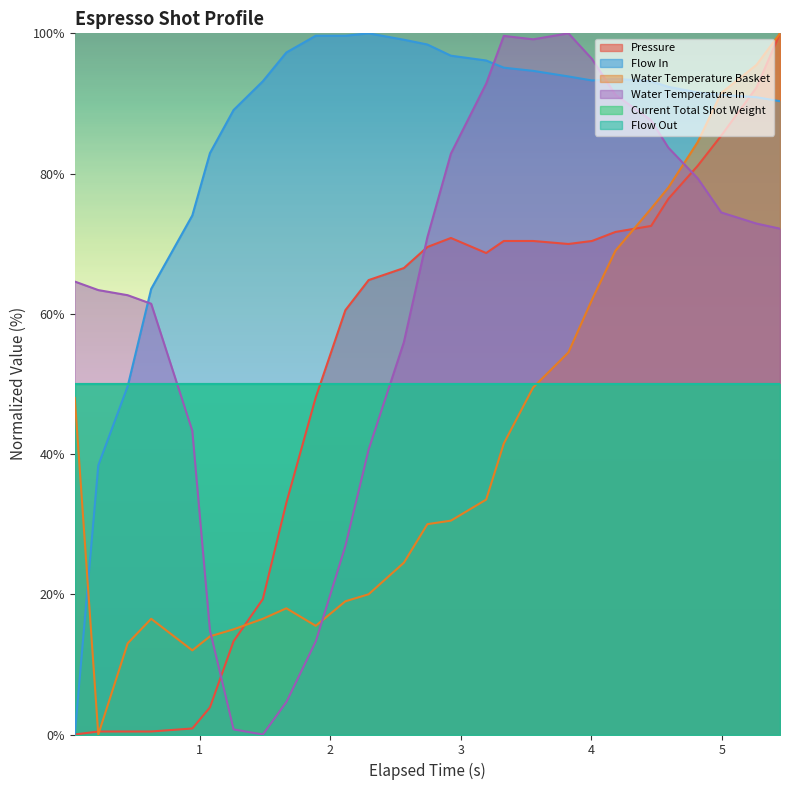

What is the value of the pressure point at the 4th from the left?

0.4